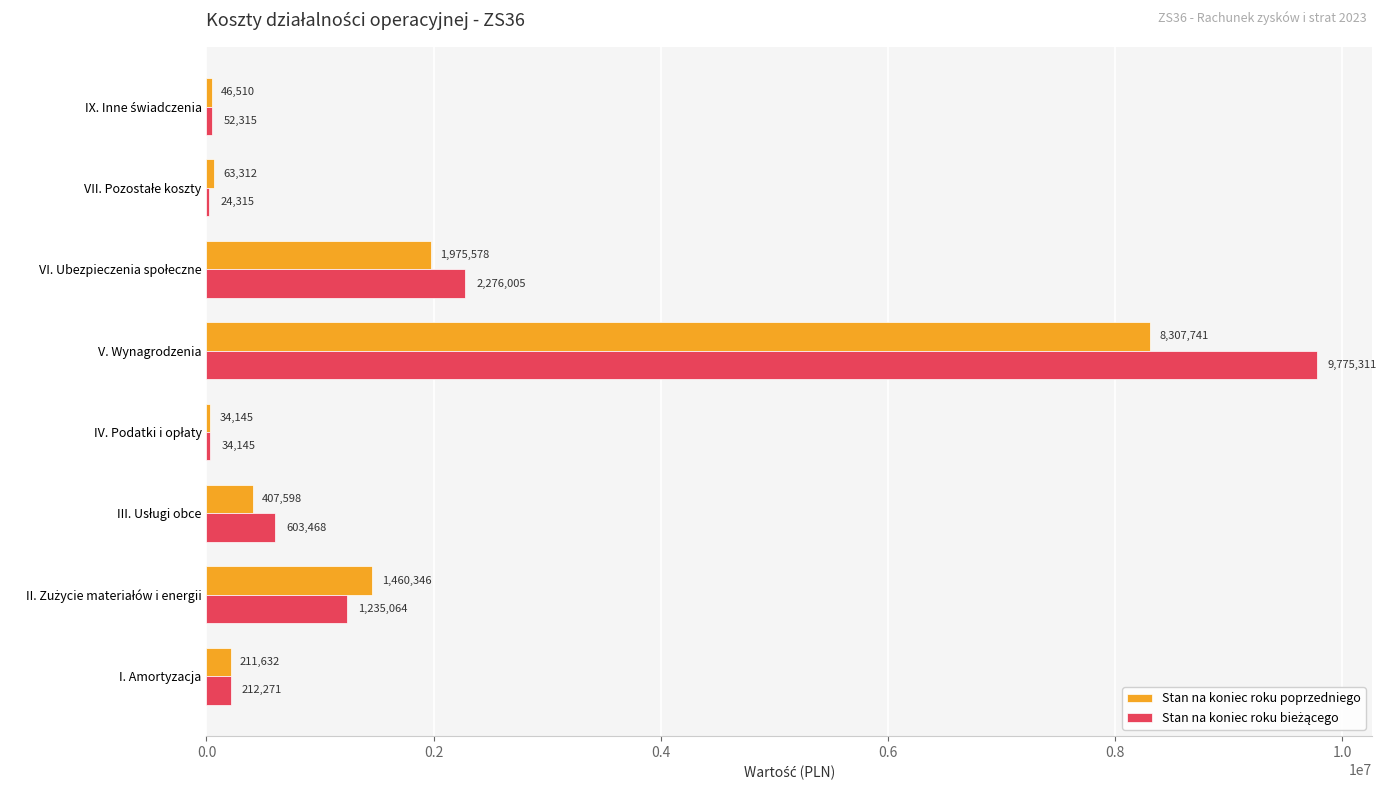

At which category is the sum across all series the highest?

V. Wynagrodzenia